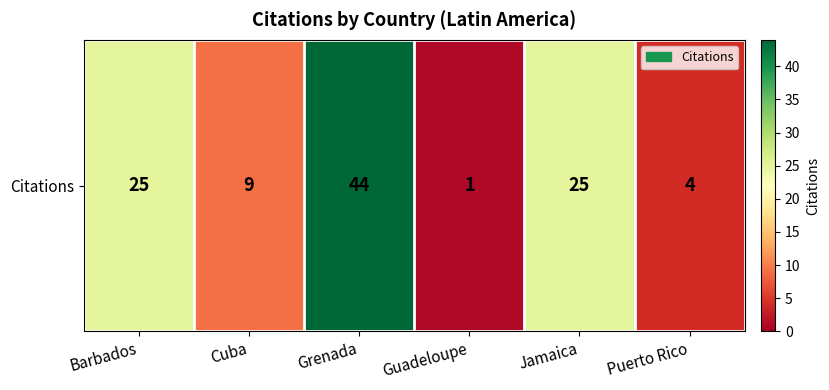

Which category has the highest value across all series?

Grenada